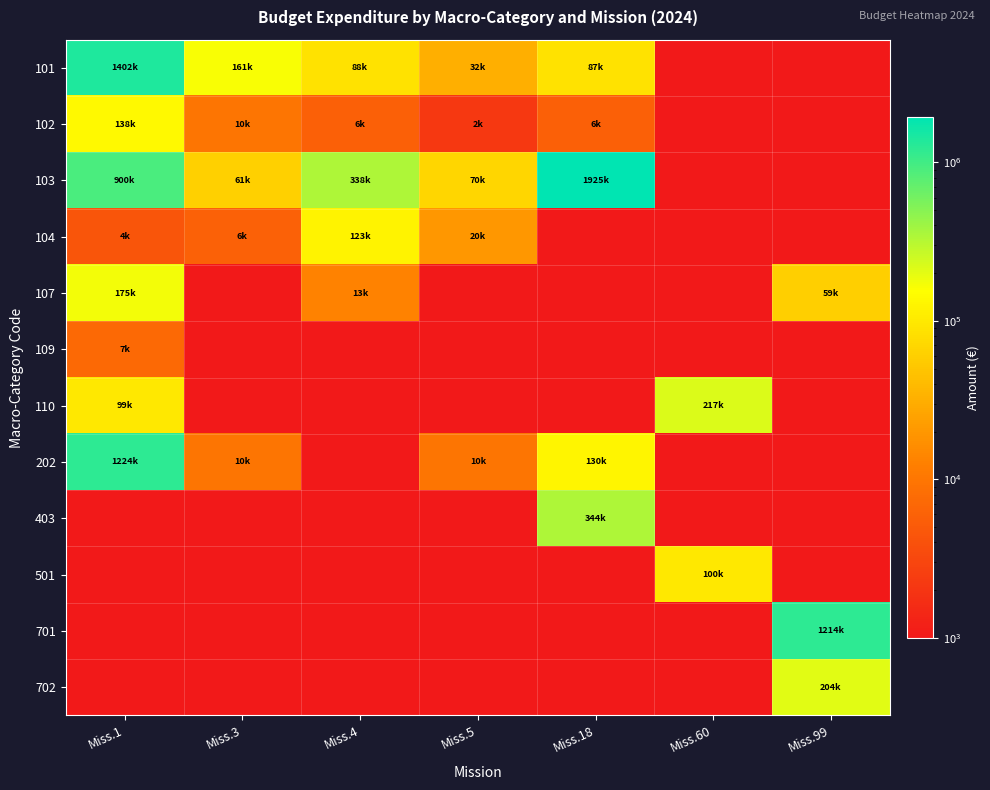

At how many categories does at least one series exceed 321601?

4